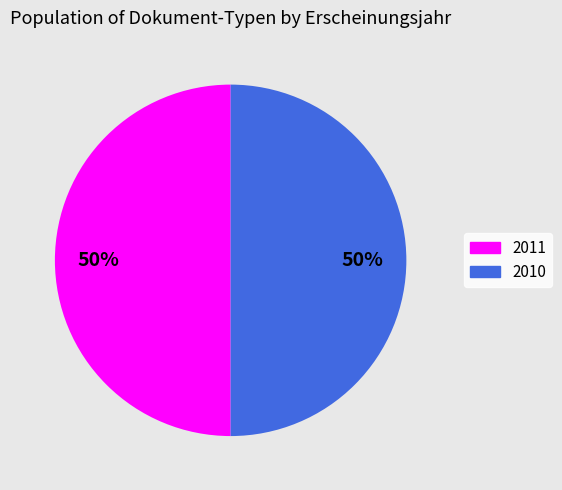

To the nearest percent, what is the combined percentage of 2011 and 2010?

100%